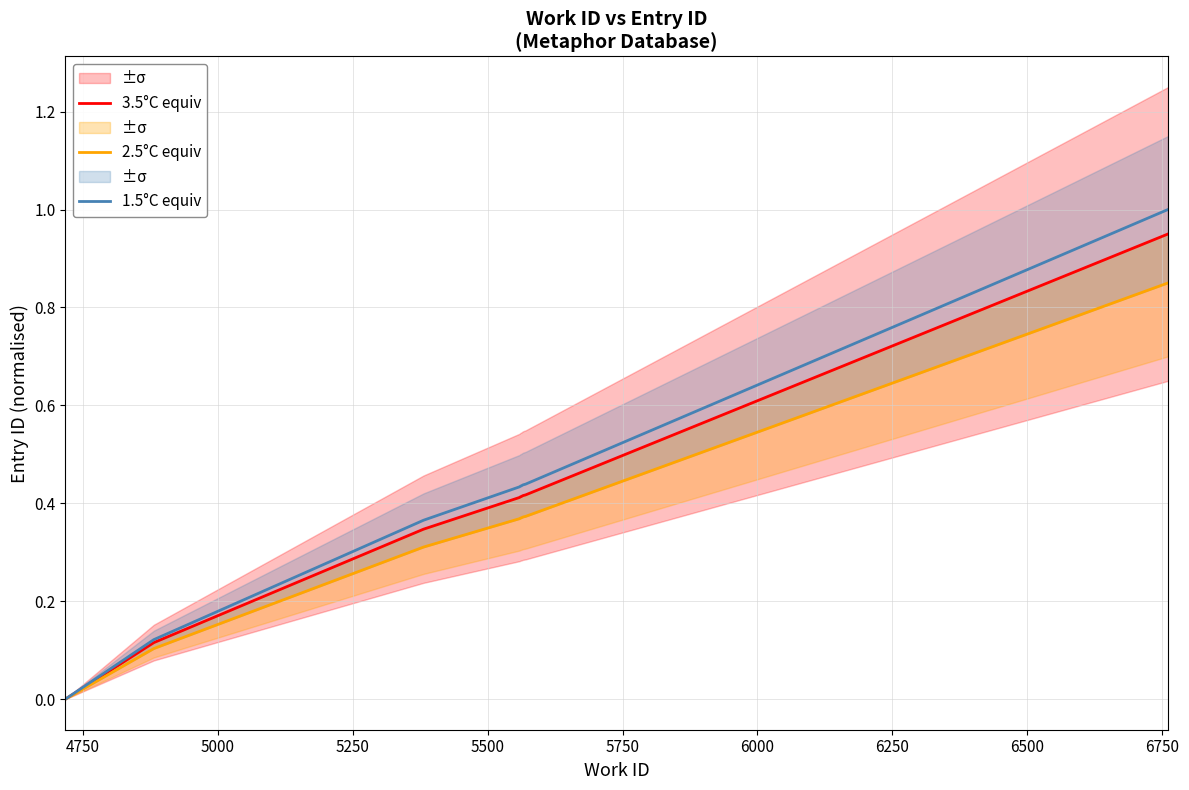

Count the number of data series in this chart.

3